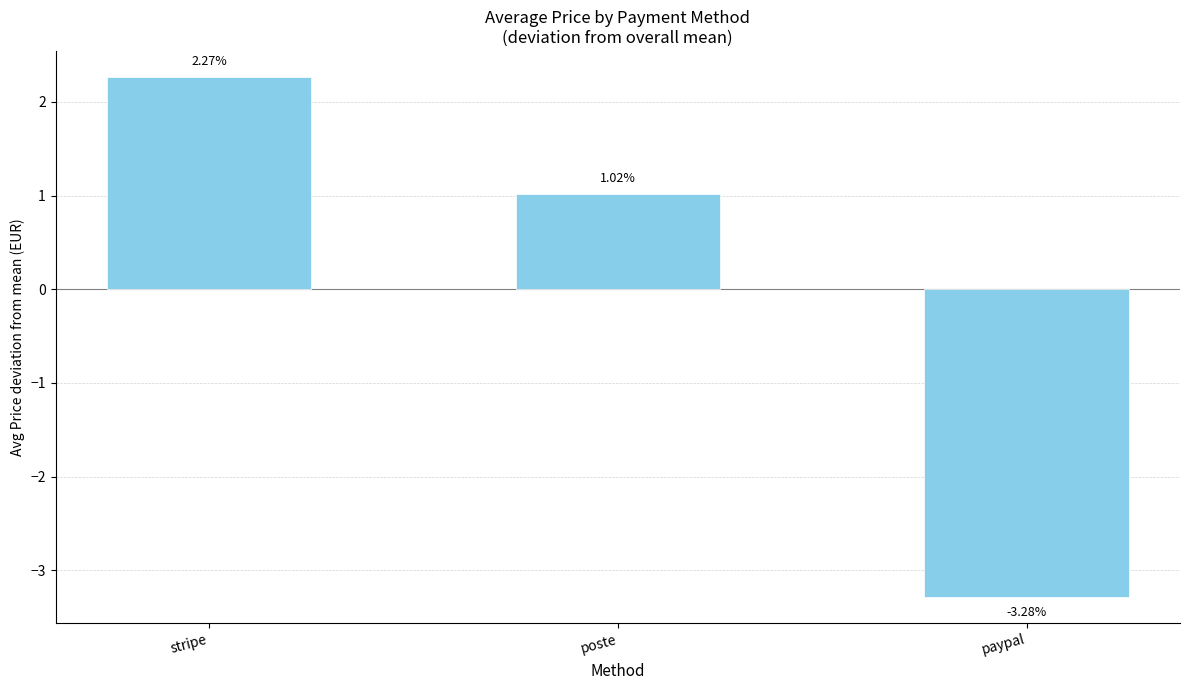

List the labels in order of value, largest first.

stripe, poste, paypal